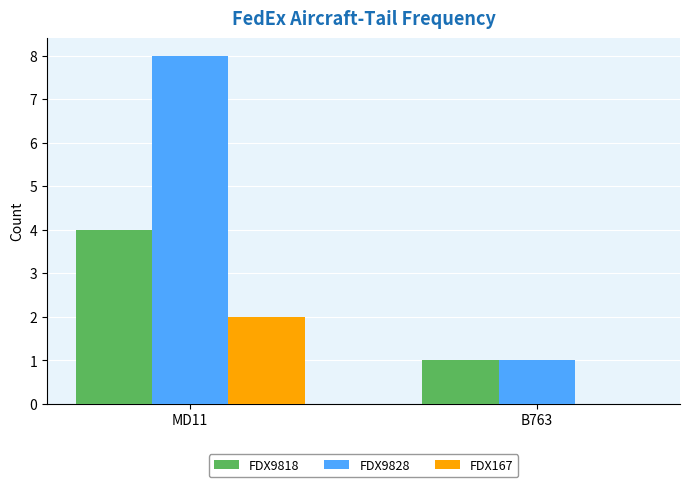

What is the maximum value shown in the chart?

8